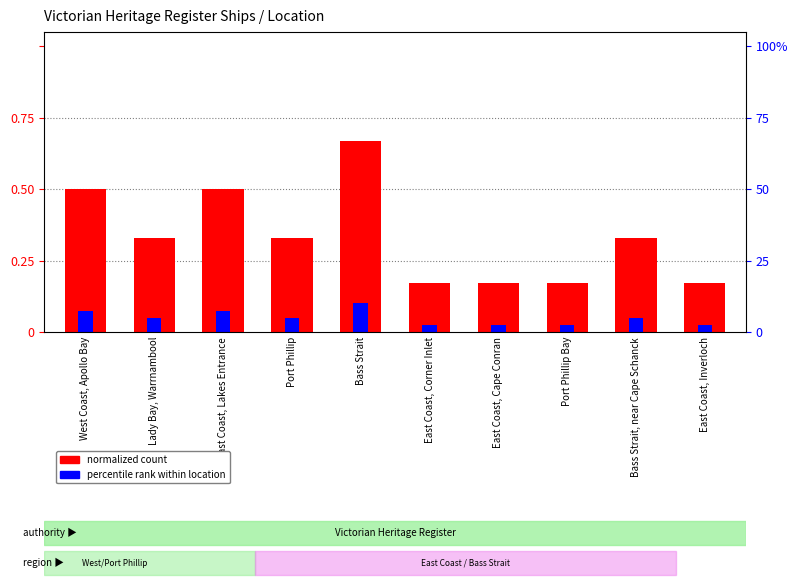

Which category has the highest value across all series?

Bass Strait